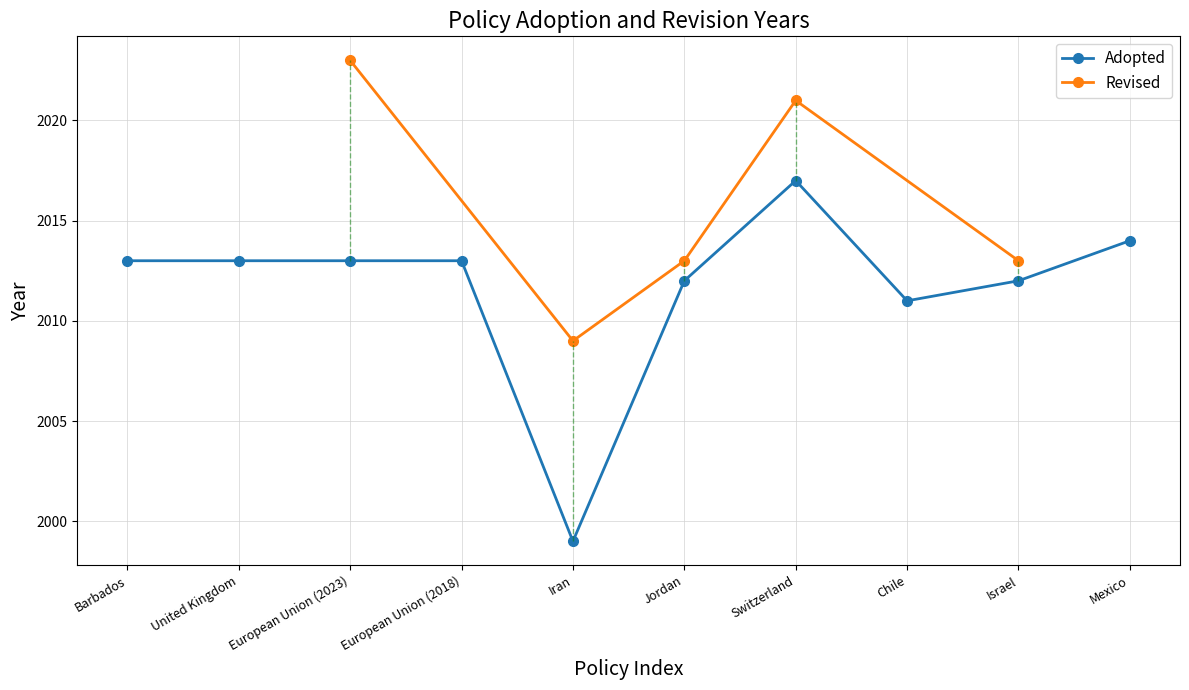

List the labels in order of value, smallest first.

Iran, Chile, Jordan, Israel, Barbados, United Kingdom, European Union (2023), European Union (2018), Mexico, Switzerland